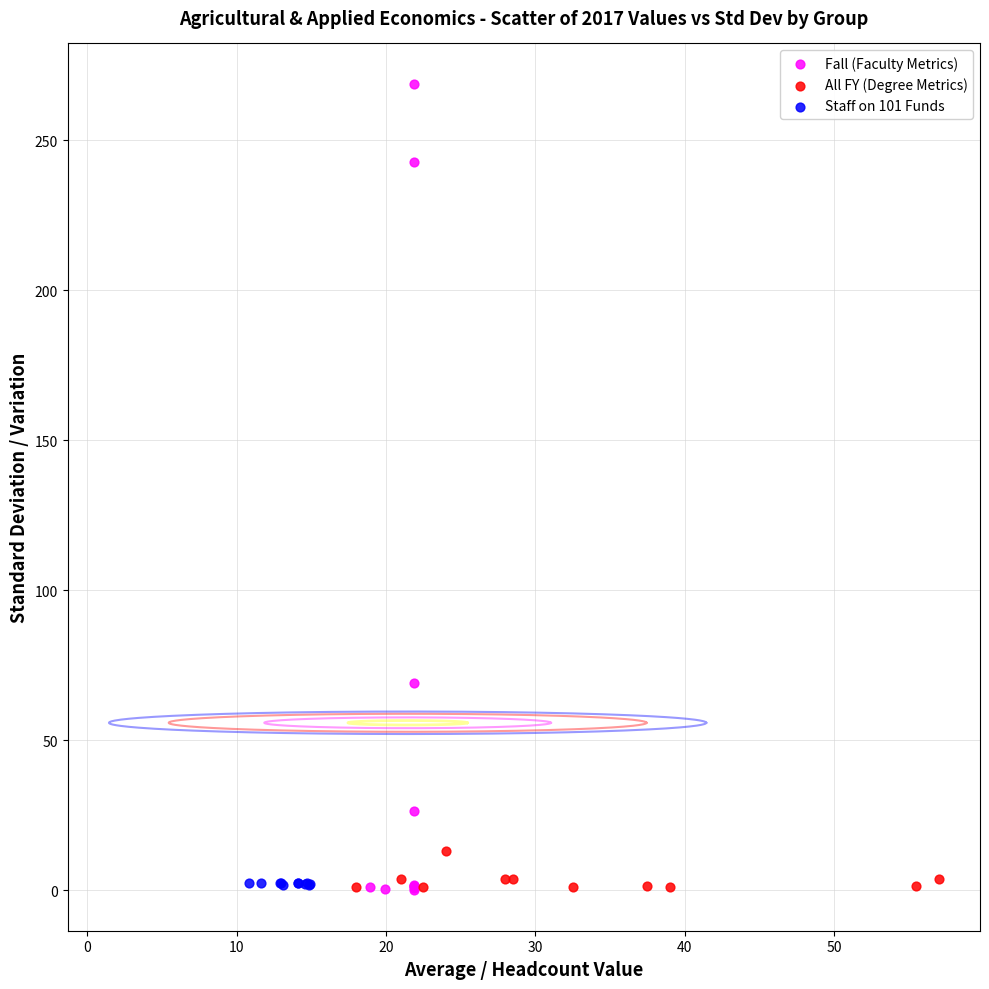

Which series reaches the maximum Y coordinate?

Fall (Faculty Metrics)